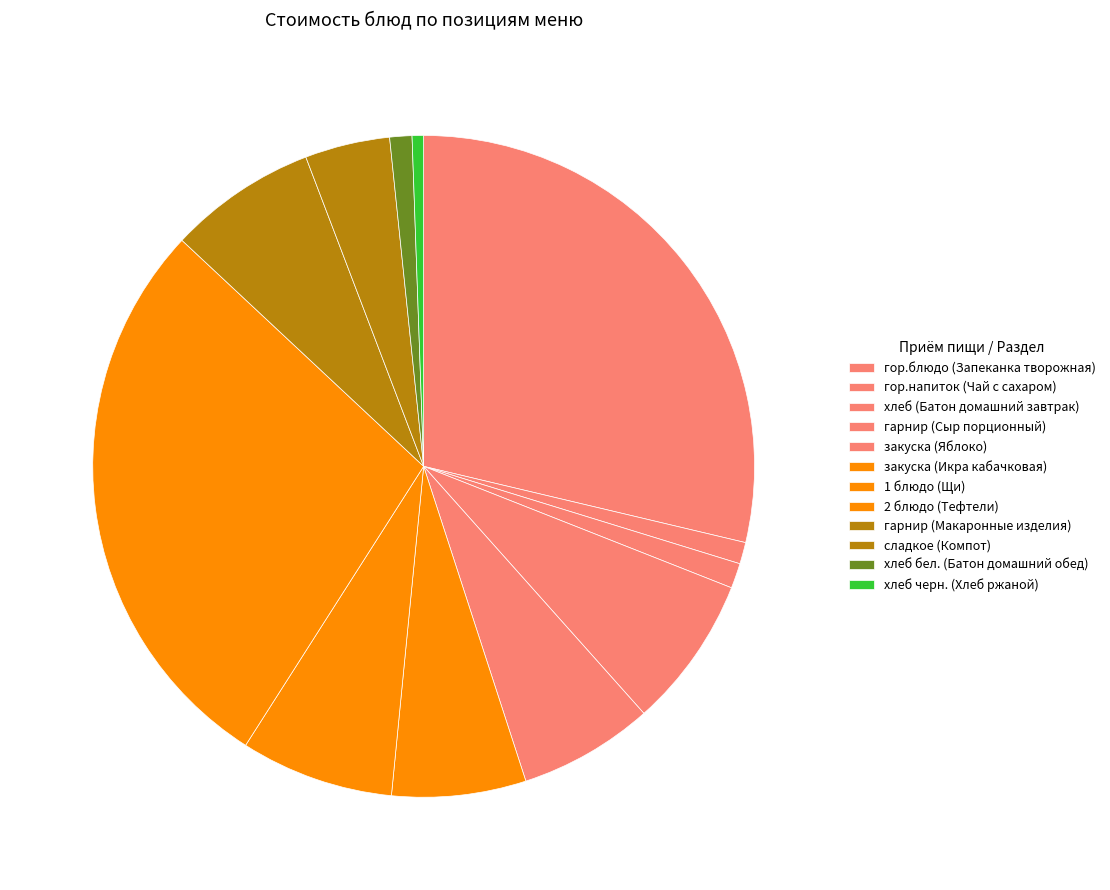

How many slices are in this pie chart?

12